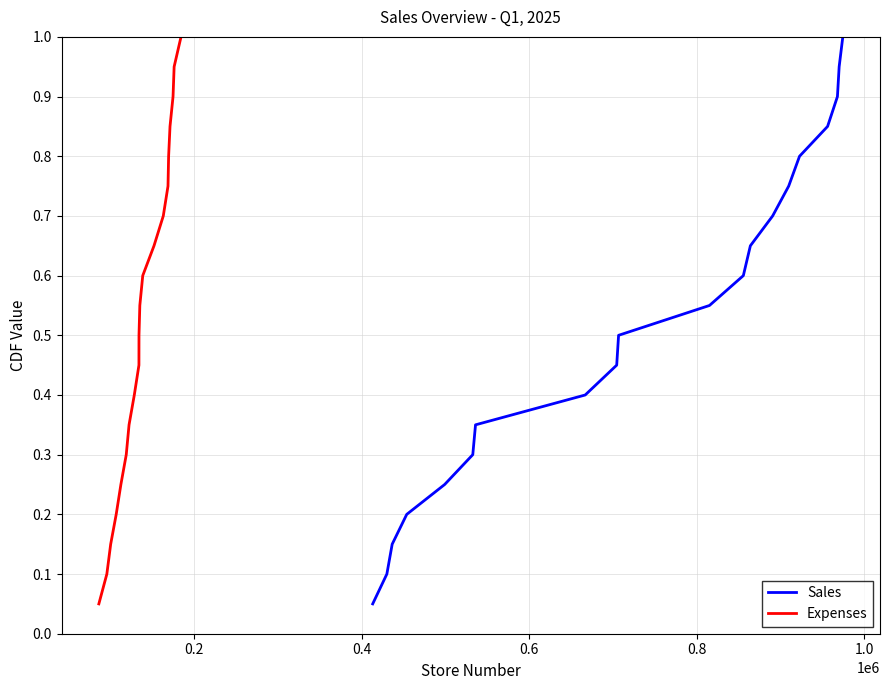

True or false: Sales and Expenses cross at least once.

False